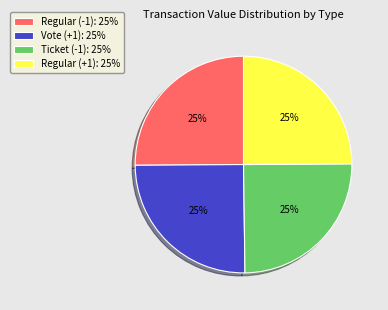

Does Ticket (-1): 25% represent more than half of the total?

No